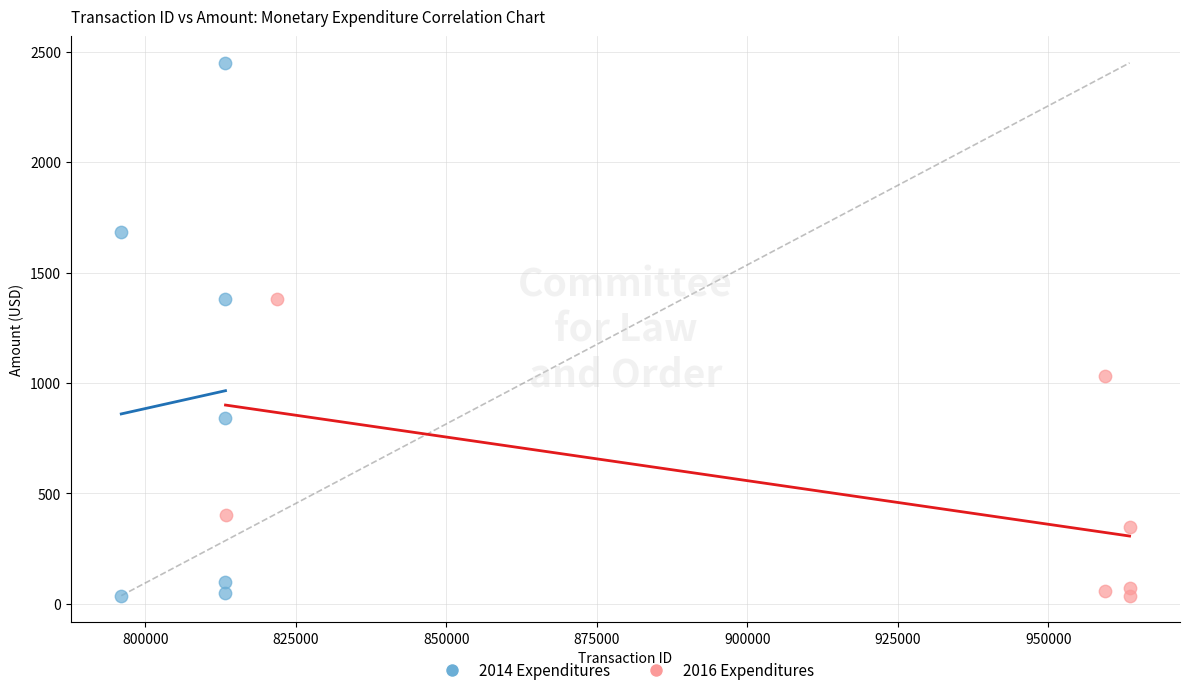

Which series contains the highest Y value?

2014 Expenditures